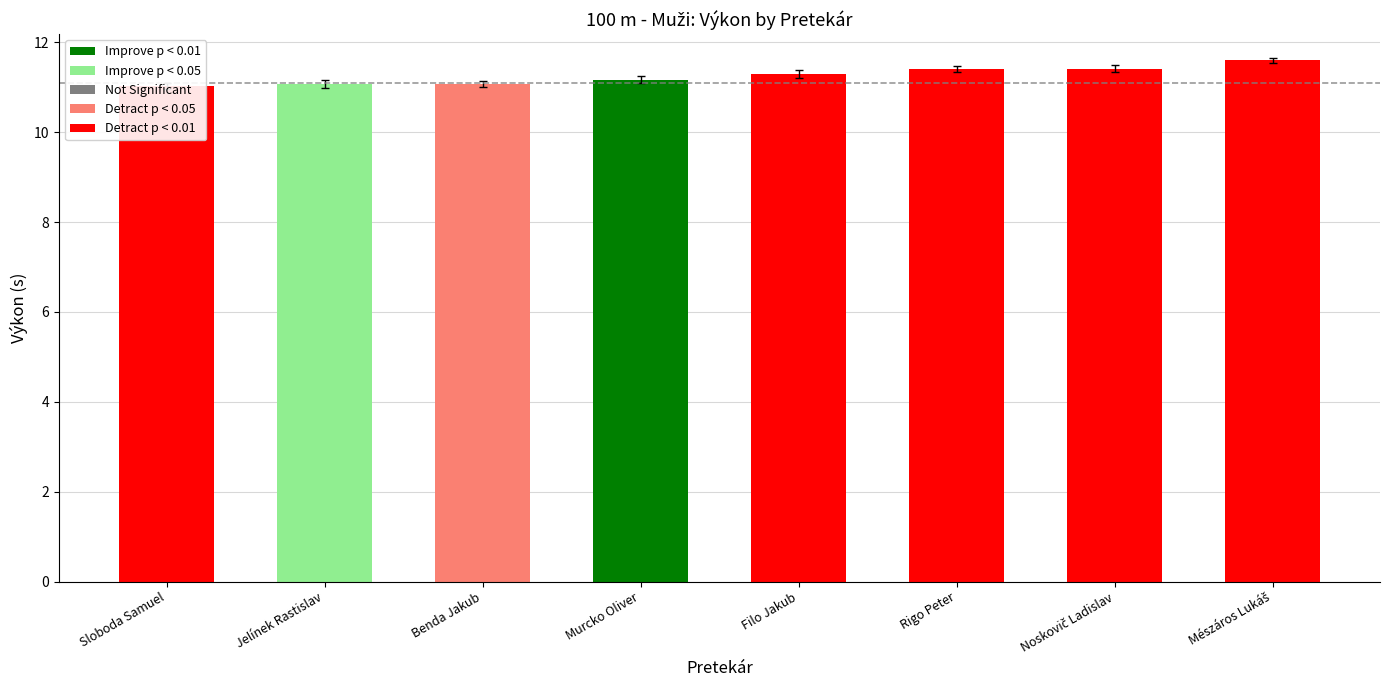

What is the label of the 6th bar from the right?

Benda Jakub